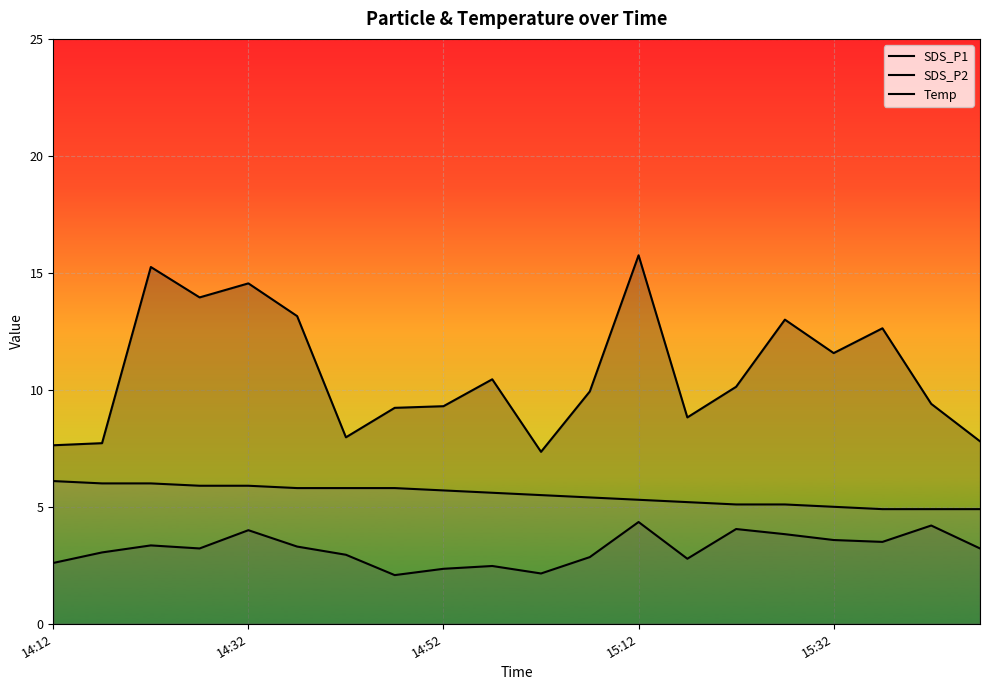

Reading left to right, what are all the values shown in this chart?

SDS_P1: 7.6	7.7	15.2	13.9	14.6	13.2	8.0	9.2	9.3	10.4	7.3	9.9	15.8	8.8	10.1	13.0	11.6	12.6	9.4	7.8
SDS_P2: 2.6	3.0	3.4	3.2	4.0	3.3	3.0	2.1	2.4	2.5	2.1	2.9	4.3	2.8	4.0	3.8	3.6	3.5	4.2	3.2
Temp: 6.1	6.0	6.0	5.9	5.9	5.8	5.8	5.8	5.7	5.6	5.5	5.4	5.3	5.2	5.1	5.1	5.0	4.9	4.9	4.9